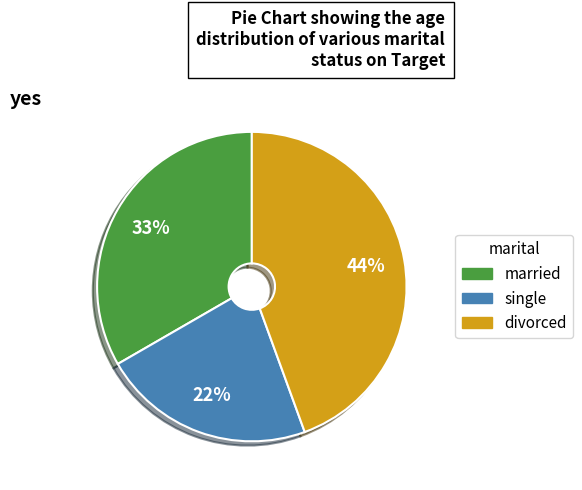

To the nearest percent, what is the difference between the largest and smallest slice percentages?

22%